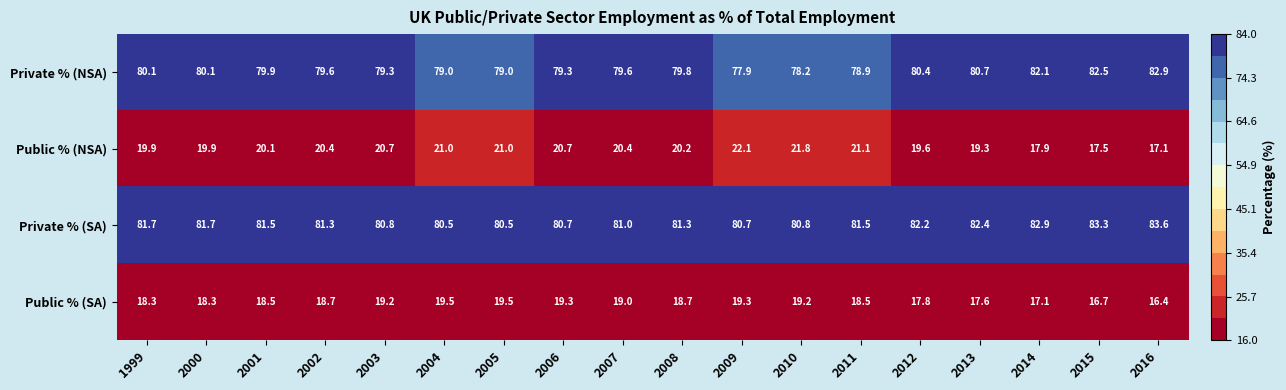

Is it true that Private % (SA) equals 81.0 at 2007?

True